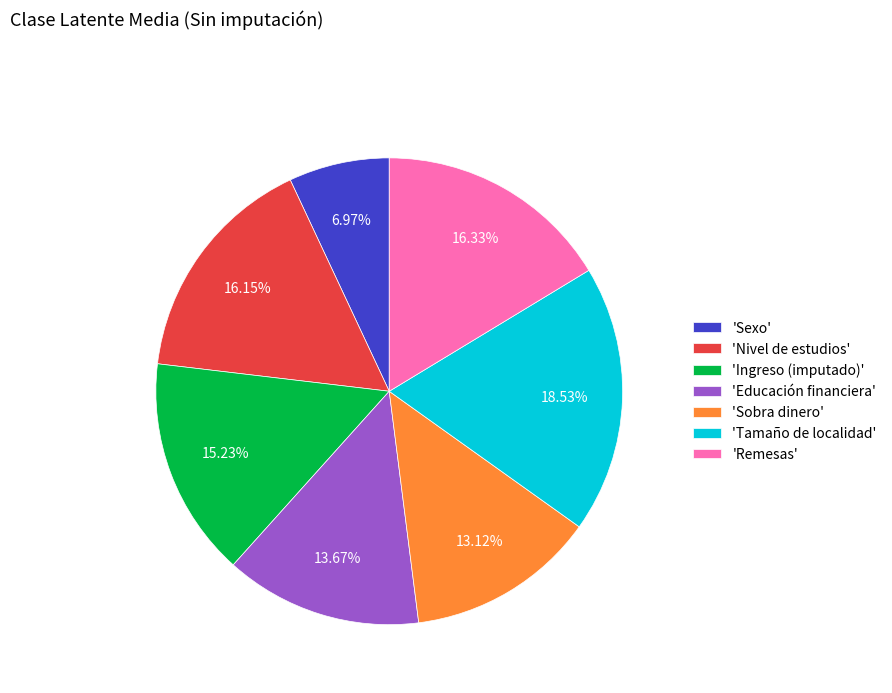

Which category has the biggest portion of the pie?

'Tamaño de localidad'